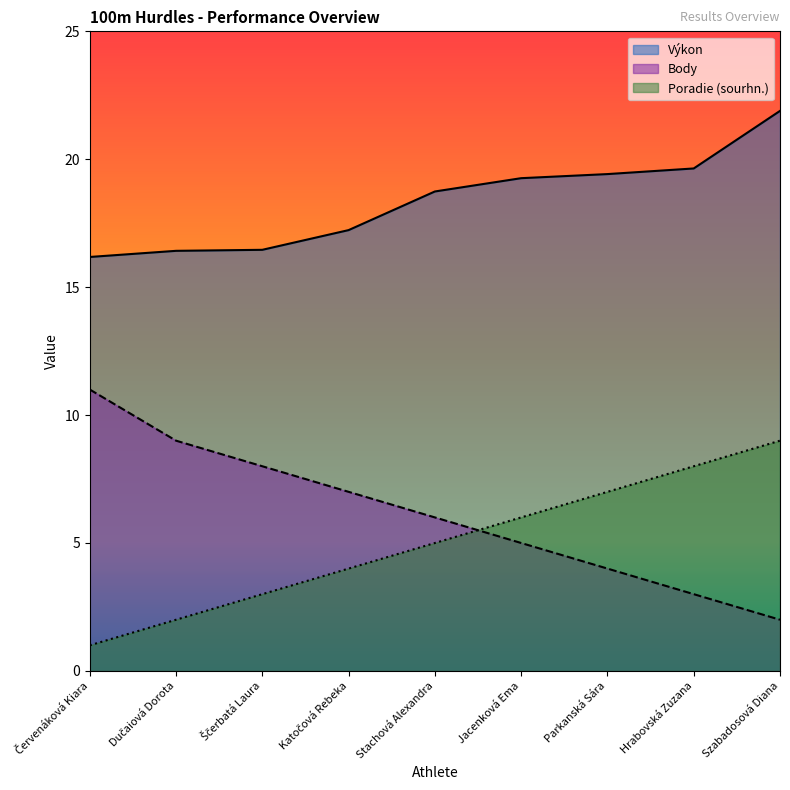

Is the value of Body at Szabadosová Diana greater than the value of Poradie (sourhn.) at Parkanská Sára?

No